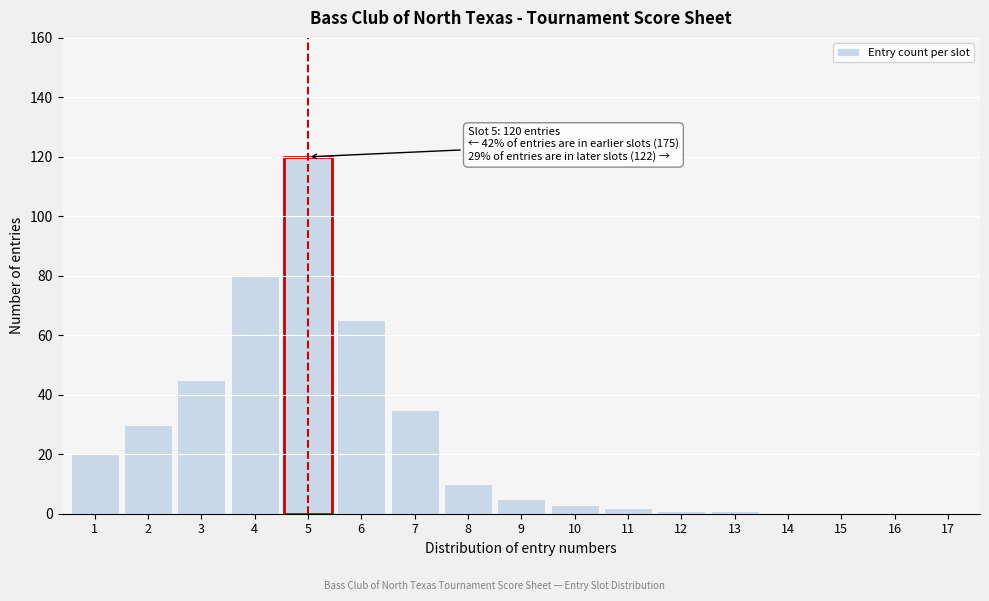

Reading right to left, what are all the values shown in this chart?

17=0	16=0	15=0	14=0	13=1	12=1	11=2	10=3	9=5	8=10	7=35	6=65	5=120	4=80	3=45	2=30	1=20